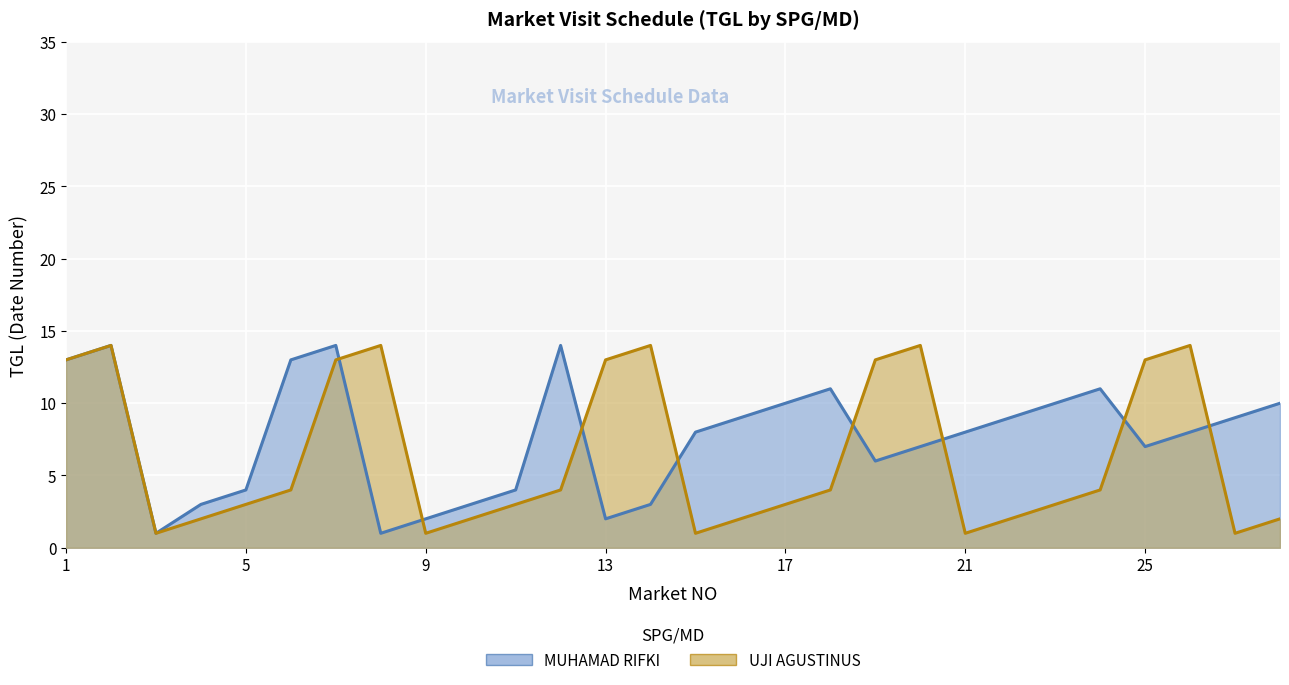

What is the value of the UJI AGUSTINUS point at the 3rd from the left?

1